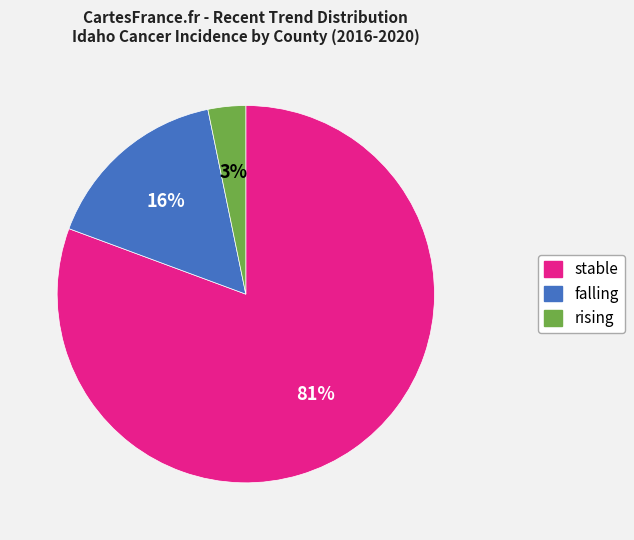

To the nearest percent, what is the combined percentage of falling and rising?

19%